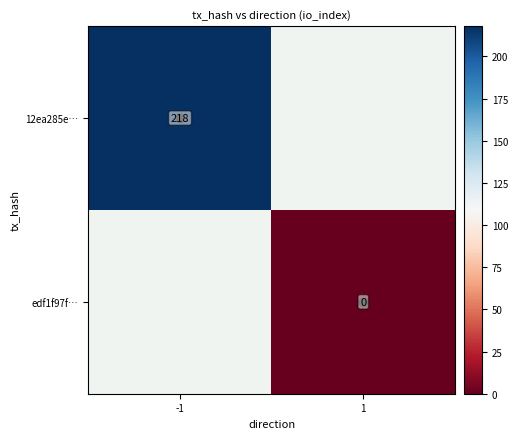

At which category does the chart reach its peak across all series?

-1